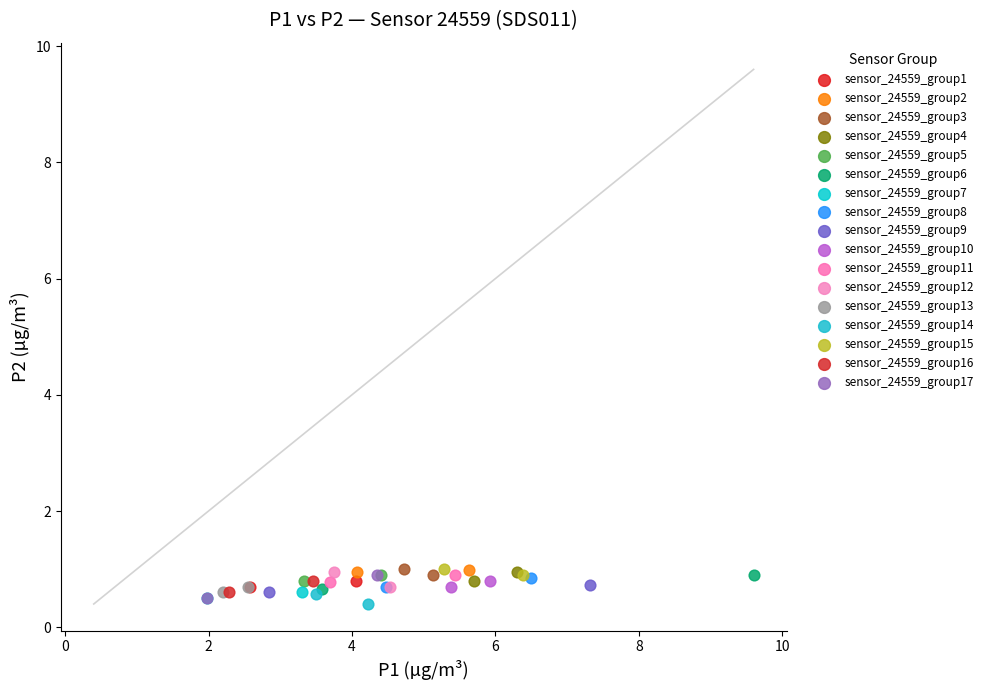

What are all the series names shown in the legend?

sensor_24559_group1, sensor_24559_group2, sensor_24559_group3, sensor_24559_group4, sensor_24559_group5, sensor_24559_group6, sensor_24559_group7, sensor_24559_group8, sensor_24559_group9, sensor_24559_group10, sensor_24559_group11, sensor_24559_group12, sensor_24559_group13, sensor_24559_group14, sensor_24559_group15, sensor_24559_group16, sensor_24559_group17